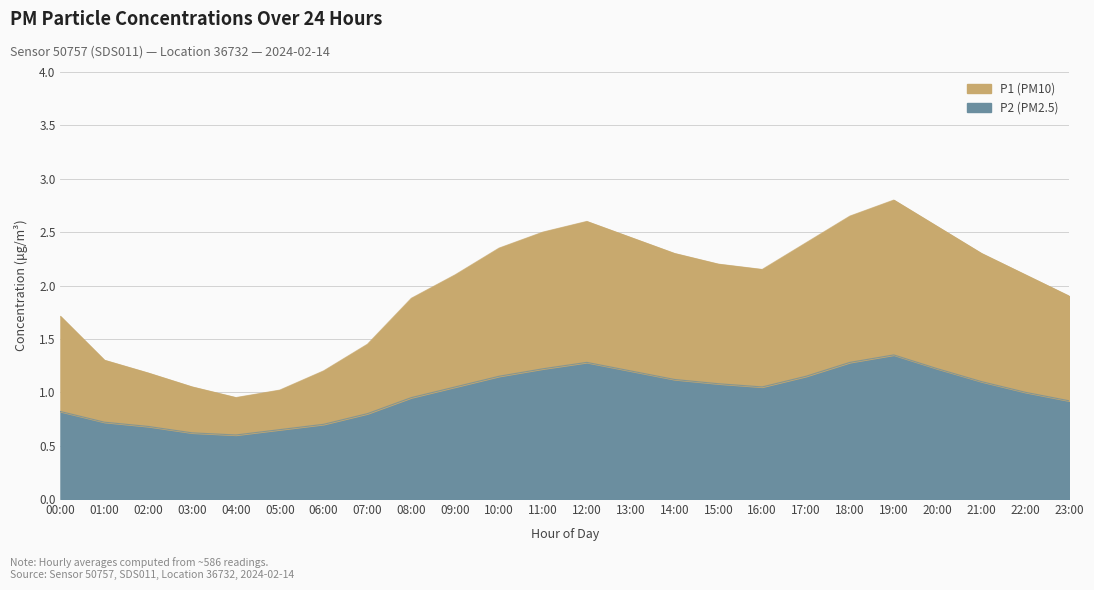

Reading left to right, list all the values displayed in this chart.

P1: 00:00=1.7	01:00=1.3	02:00=1.2	03:00=1.1	04:00=0.9	05:00=1.0	06:00=1.2	07:00=1.4	08:00=1.9	09:00=2.1	10:00=2.4	11:00=2.5	12:00=2.6	13:00=2.5	14:00=2.3	15:00=2.2	16:00=2.1	17:00=2.4	18:00=2.6	19:00=2.8	20:00=2.5	21:00=2.3	22:00=2.1	23:00=1.9
P2: 00:00=0.8	01:00=0.7	02:00=0.7	03:00=0.6	04:00=0.6	05:00=0.7	06:00=0.7	07:00=0.8	08:00=0.9	09:00=1.1	10:00=1.1	11:00=1.2	12:00=1.3	13:00=1.2	14:00=1.1	15:00=1.1	16:00=1.1	17:00=1.1	18:00=1.3	19:00=1.4	20:00=1.2	21:00=1.1	22:00=1.0	23:00=0.9